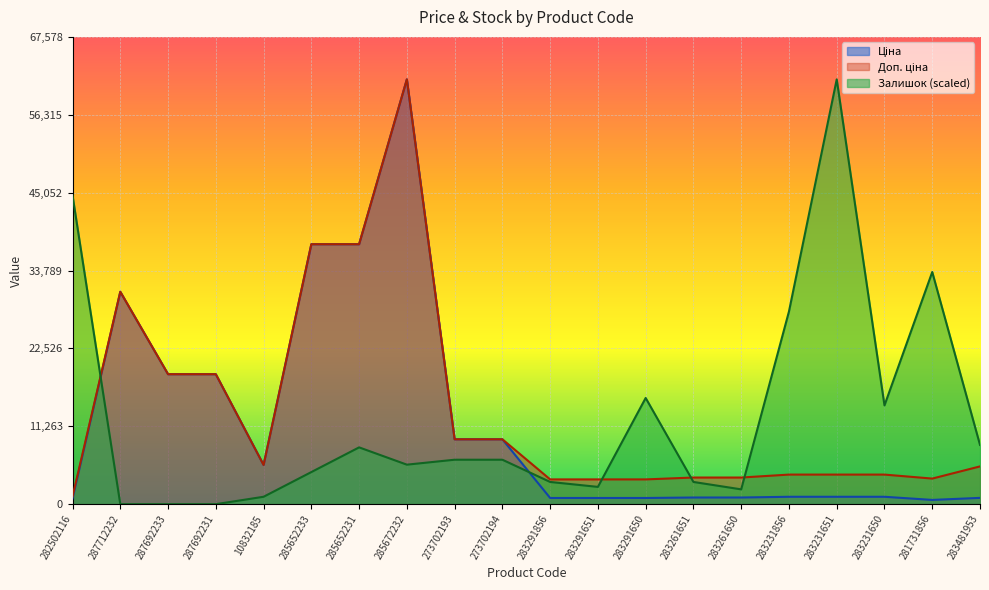

Which series has the widest spread of values?

Залишок